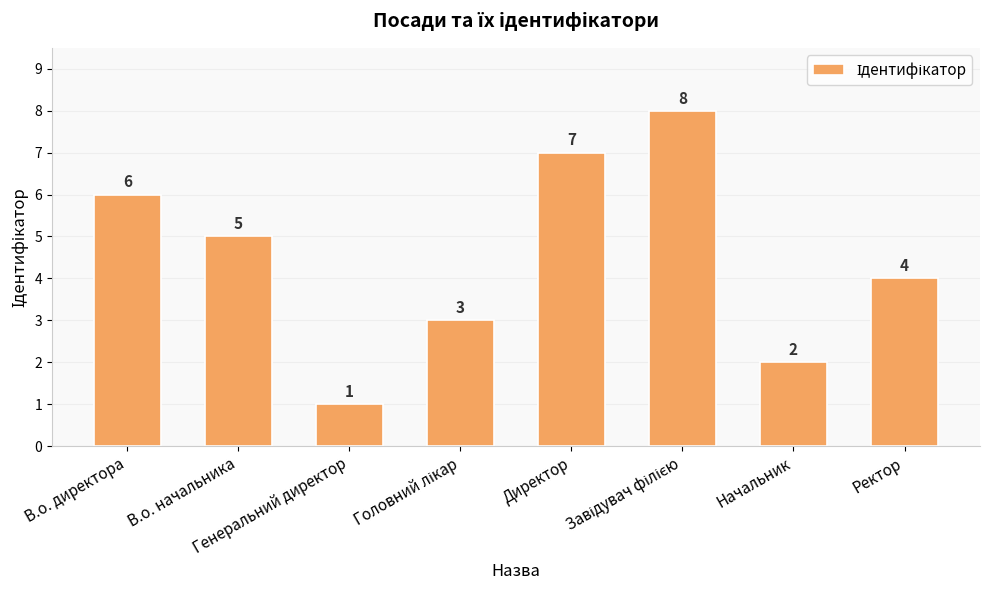

What is the greatest value displayed?

8